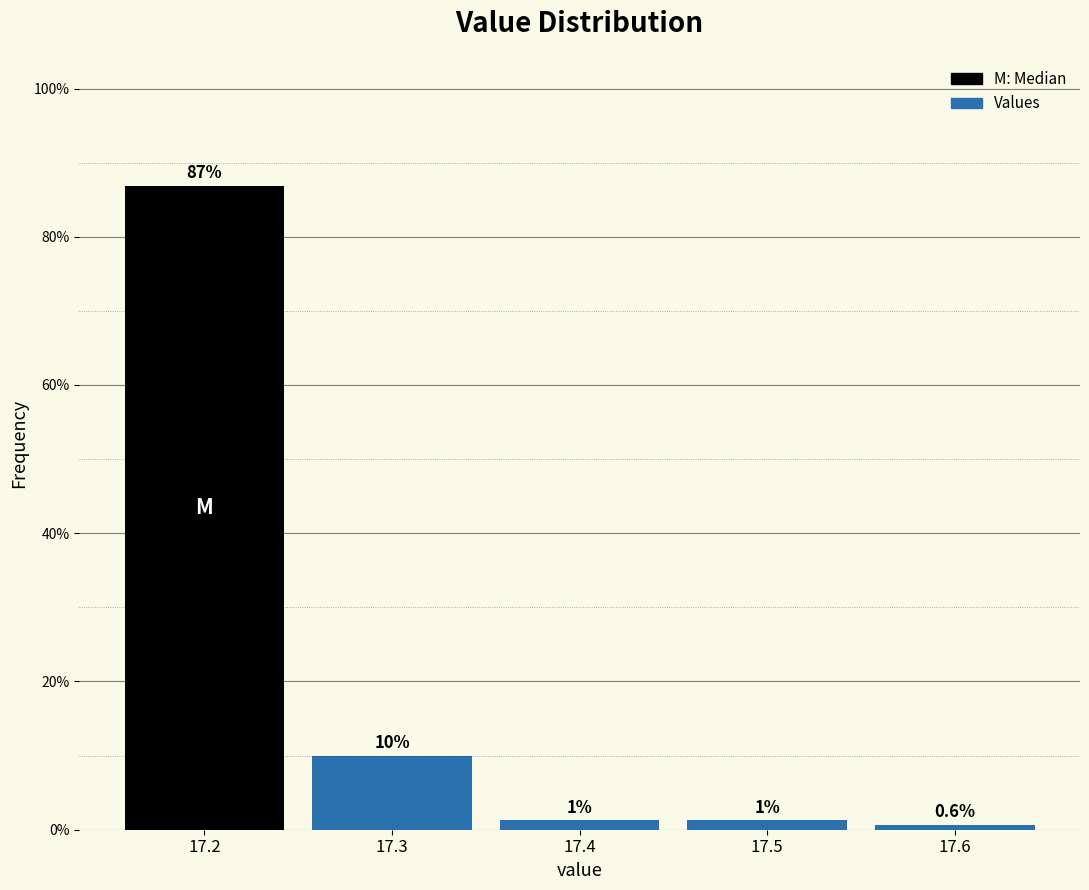

What is the value of the 2nd bar from the left?

10.0